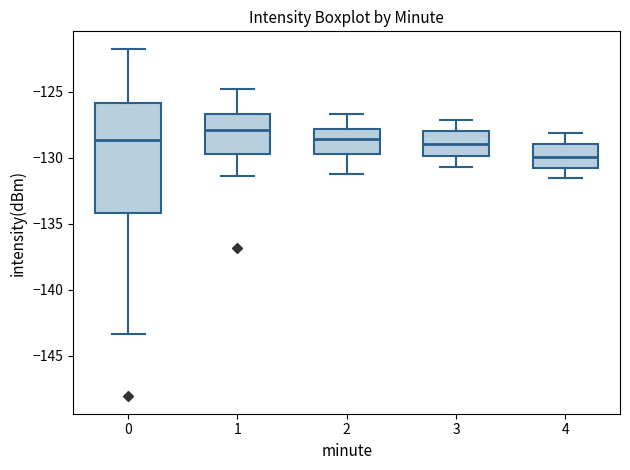

Which box has the highest median line?

1